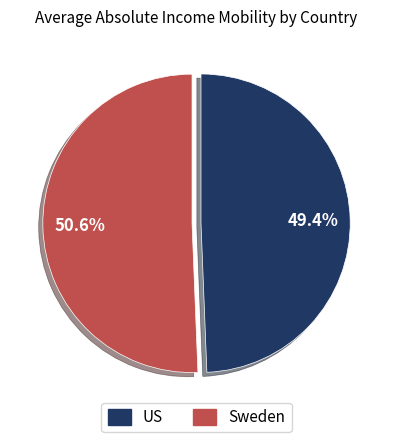

To the nearest percent, what is the difference between the largest and smallest slice percentages?

1%